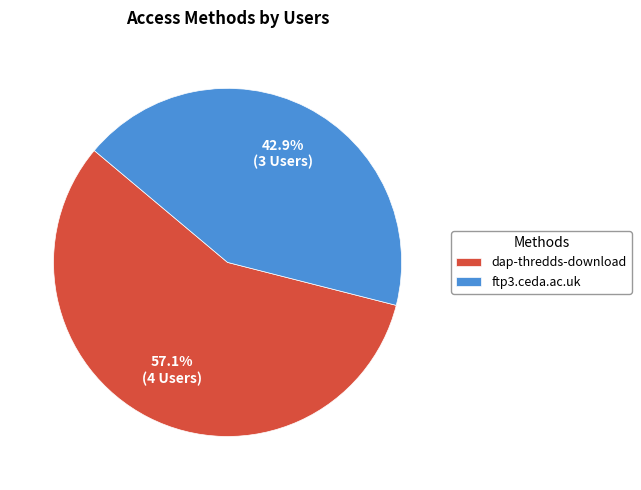

How many slices are in this pie chart?

2